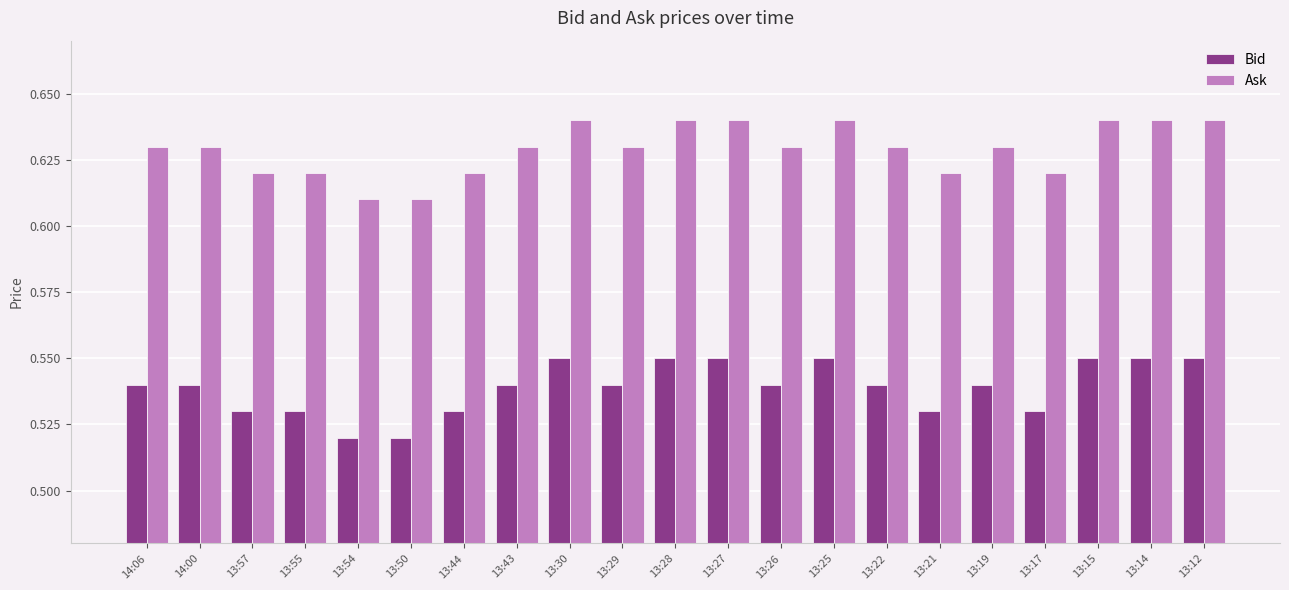

What is the sum of all Ask values?

13.2